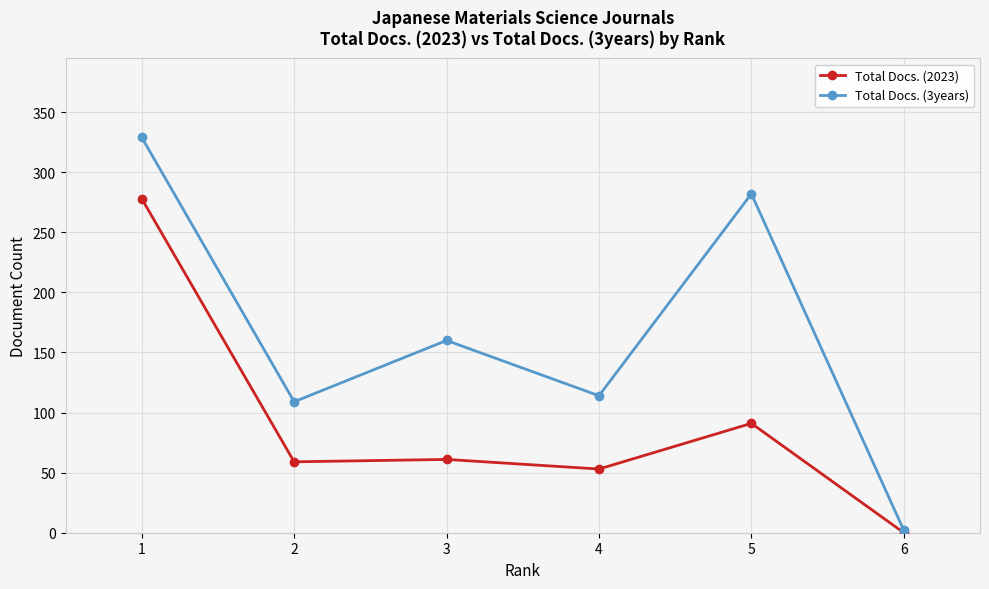

How many positive values does the Total Docs. (2023) series have?

5